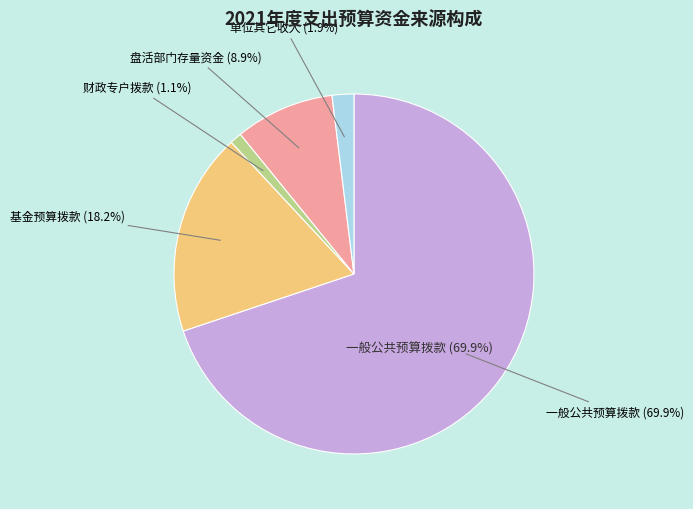

What percentage is the 单位其它收入 slice, to the nearest percent?

2%